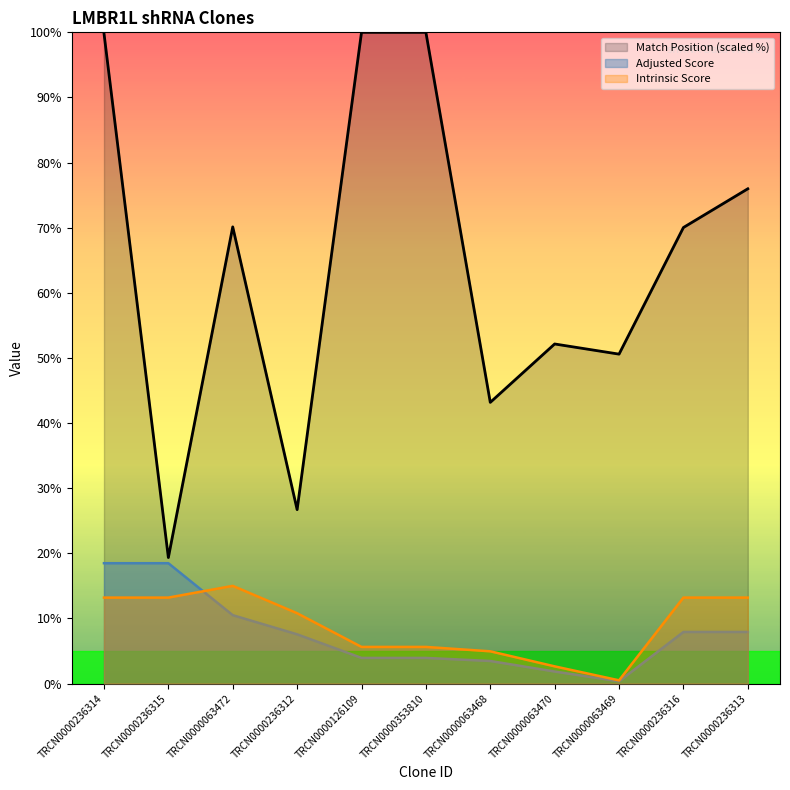

At which label is Adjusted Score closest to 9?

TRCN0000236316